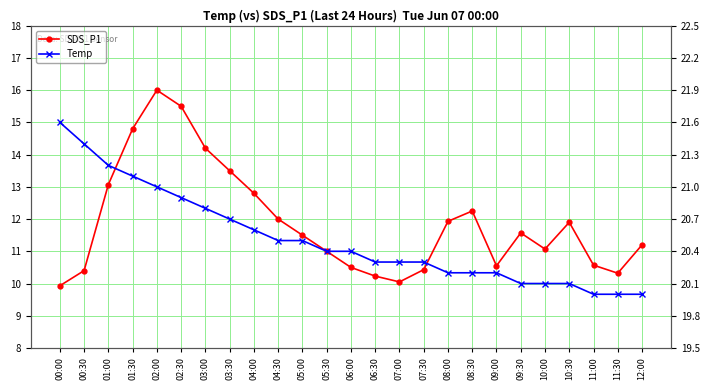

Reading left to right, transcribe all the data shown in this chart.

SDS_P1: 9.9	10.4	13.1	14.8	16.0	15.5	14.2	13.5	12.8	12.0	11.5	11.0	10.5	10.2	10.1	10.4	11.9	12.2	10.6	11.6	11.1	11.9	10.6	10.3	11.2
Temp: 21.6	21.4	21.2	21.1	21.0	20.9	20.8	20.7	20.6	20.5	20.5	20.4	20.4	20.3	20.3	20.3	20.2	20.2	20.2	20.1	20.1	20.1	20.0	20.0	20.0